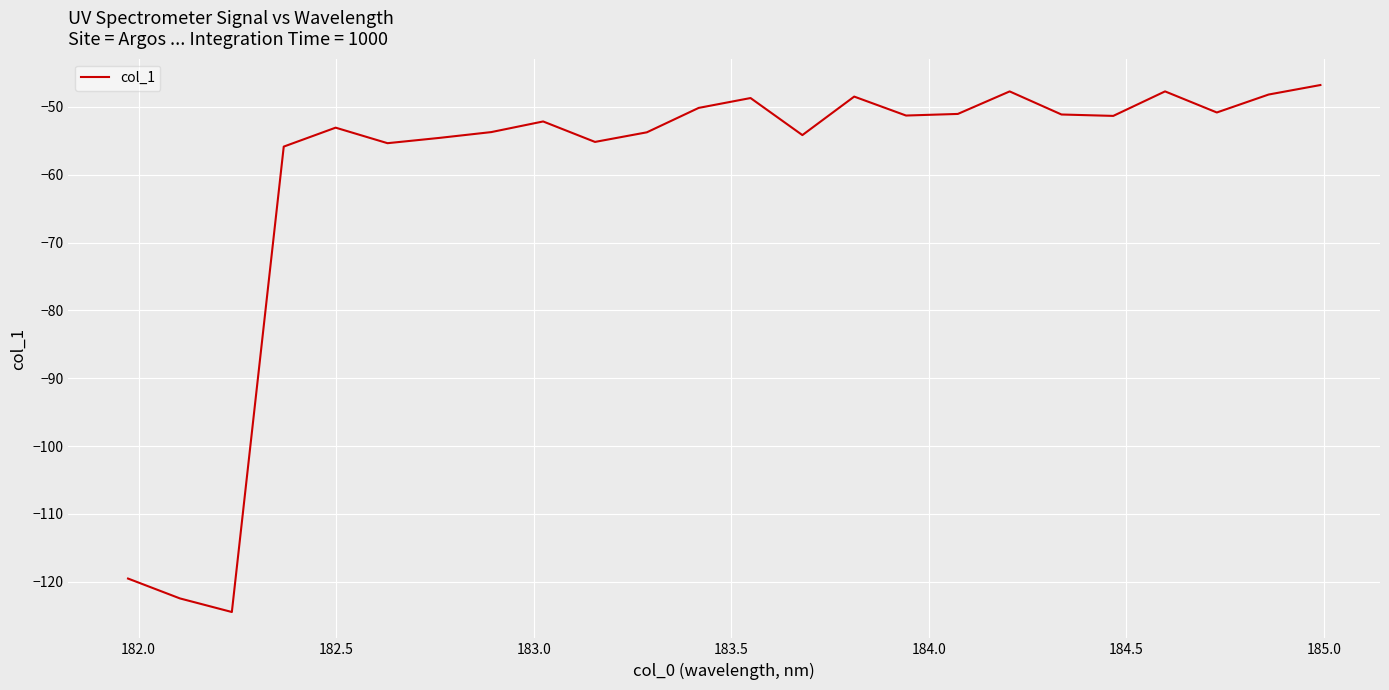

Does the chart display data point markers on the line(s)?

No